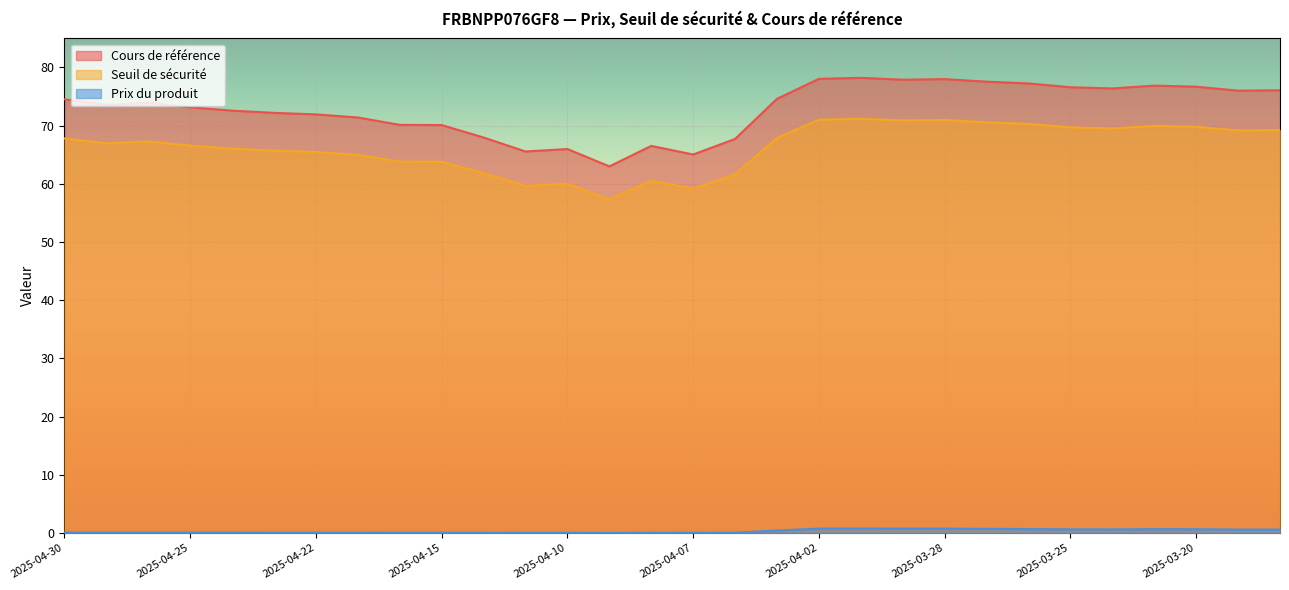

Where is the first local maximum for Cours de référence?

2025-04-28